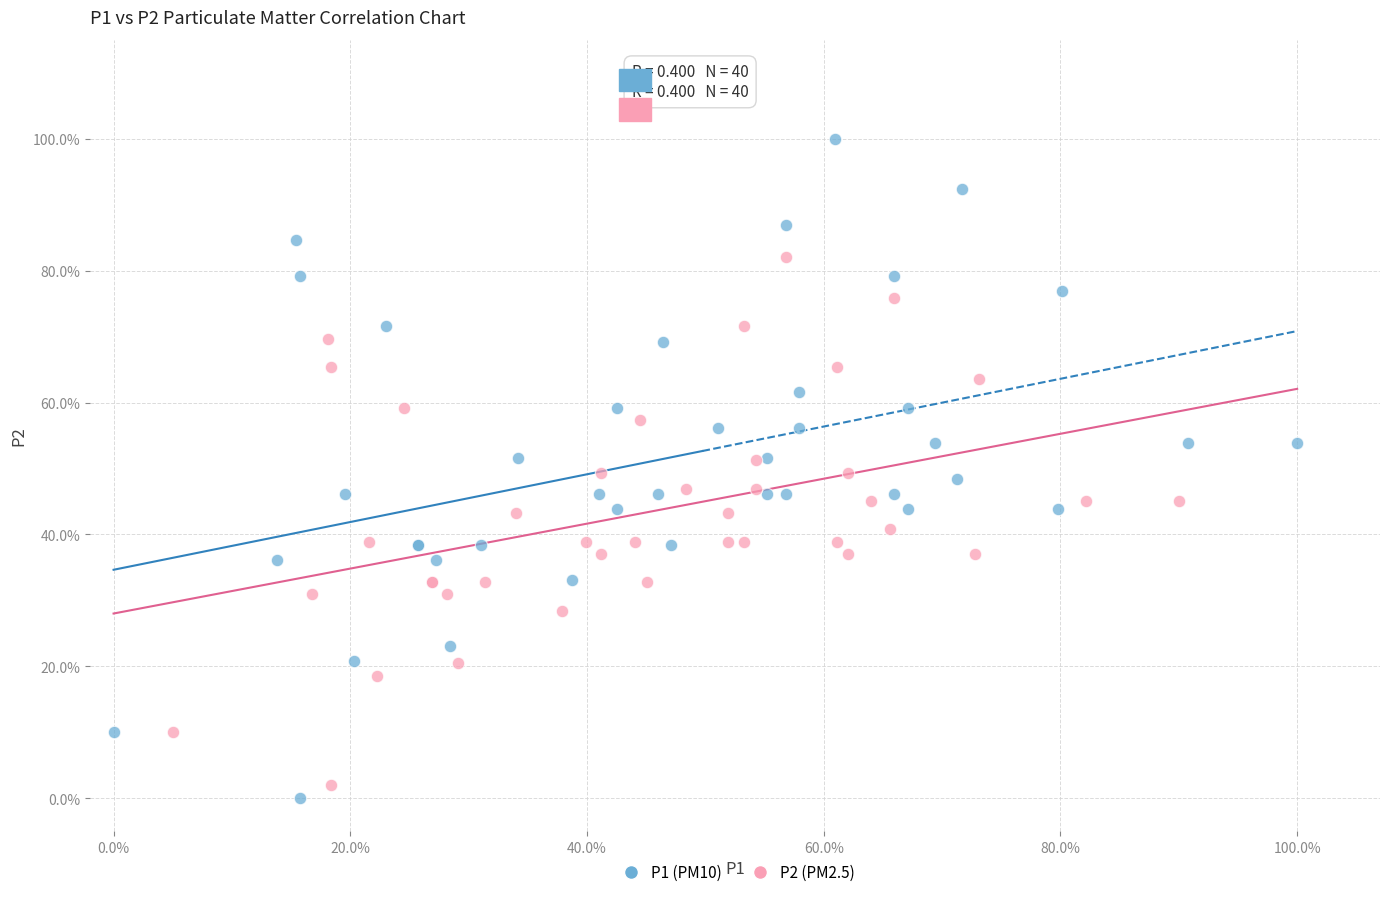

What are all the series names shown in the legend?

P1 (PM10), P2 (PM2.5)